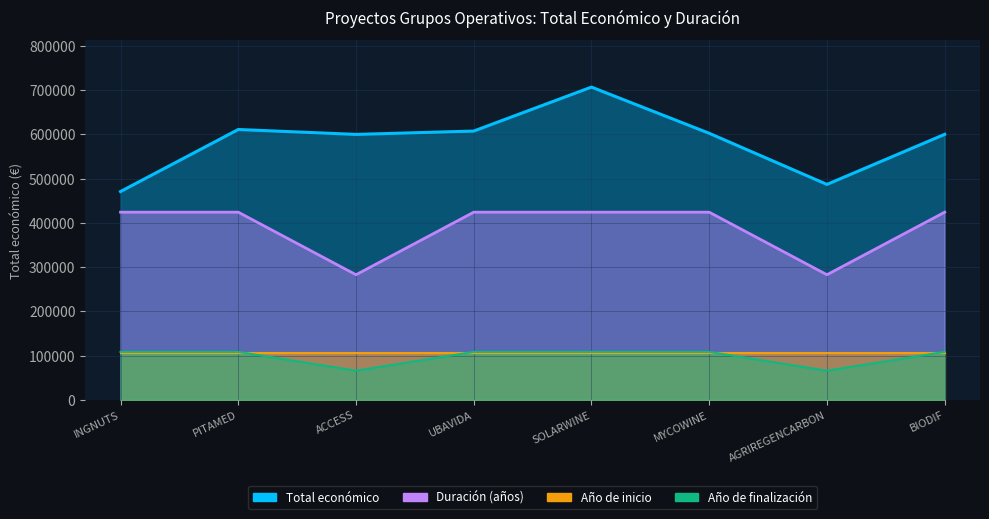

The value of Año de finalización at ACCESS is 65935.6. True or false?

True